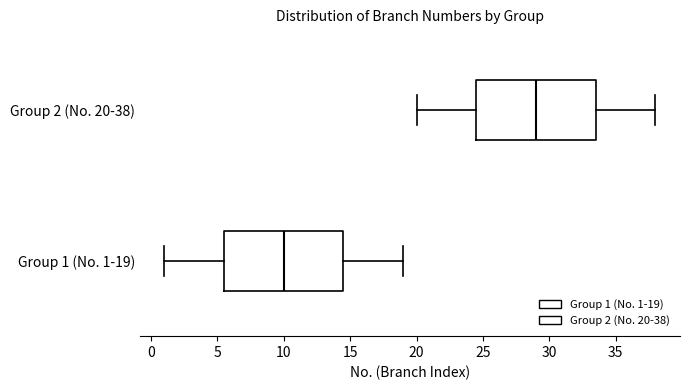

Reading bottom to top, transcribe this box plot: for each box, give where its median line is, the range the box spans, and where its two whiskers end, as read against the x-axis. The values are not printed on the chart, so give them approximately, as read against the axis.

Group 1 (No. 1-19): median 10.0, box 5.5 to 14.5, whiskers 1.0 to 19.0
Group 2 (No. 20-38): median 29.0, box 24.5 to 33.5, whiskers 20.0 to 38.0